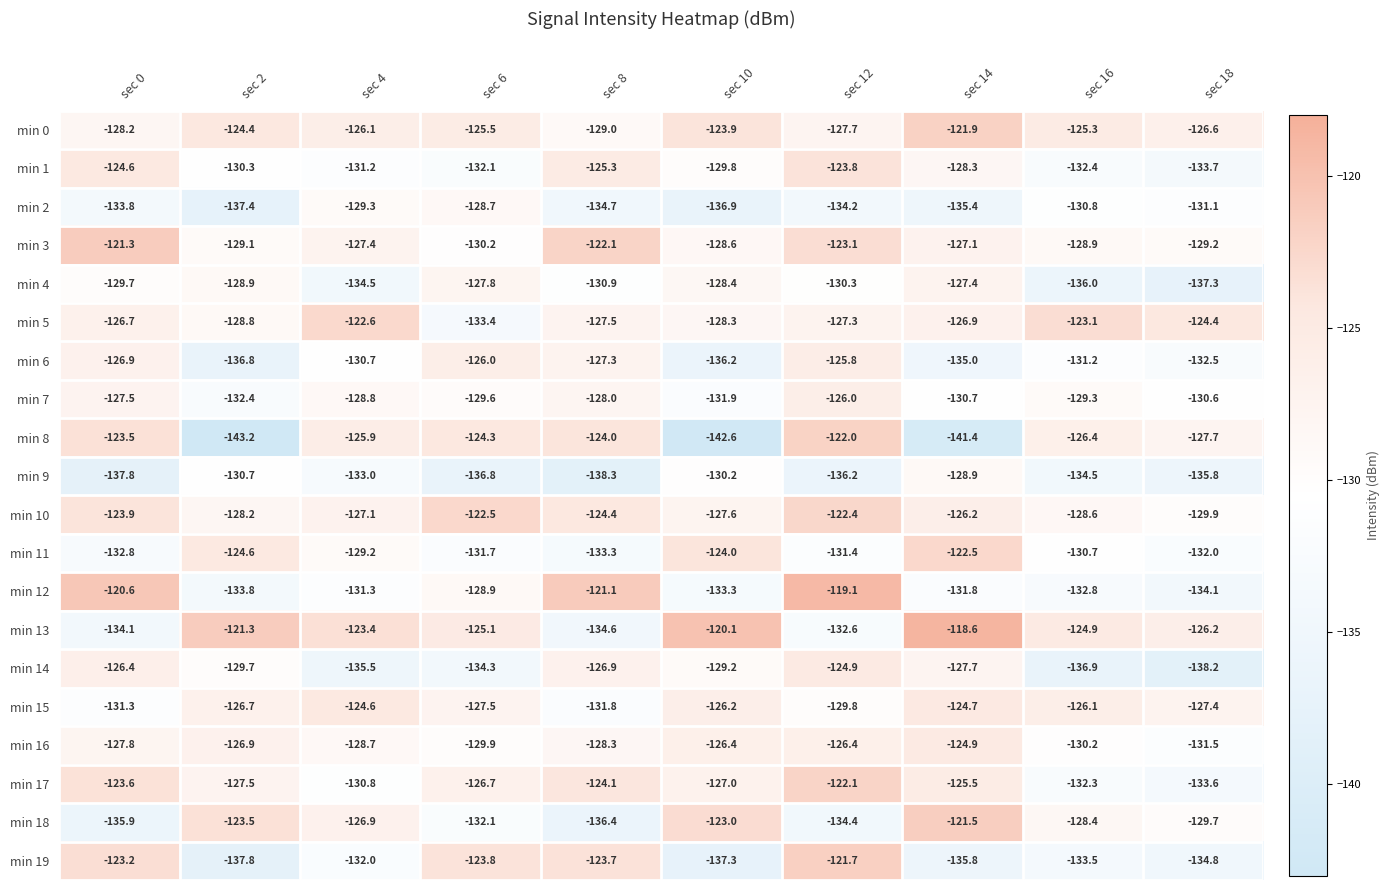

What is the maximum value for min 17?

-122.1